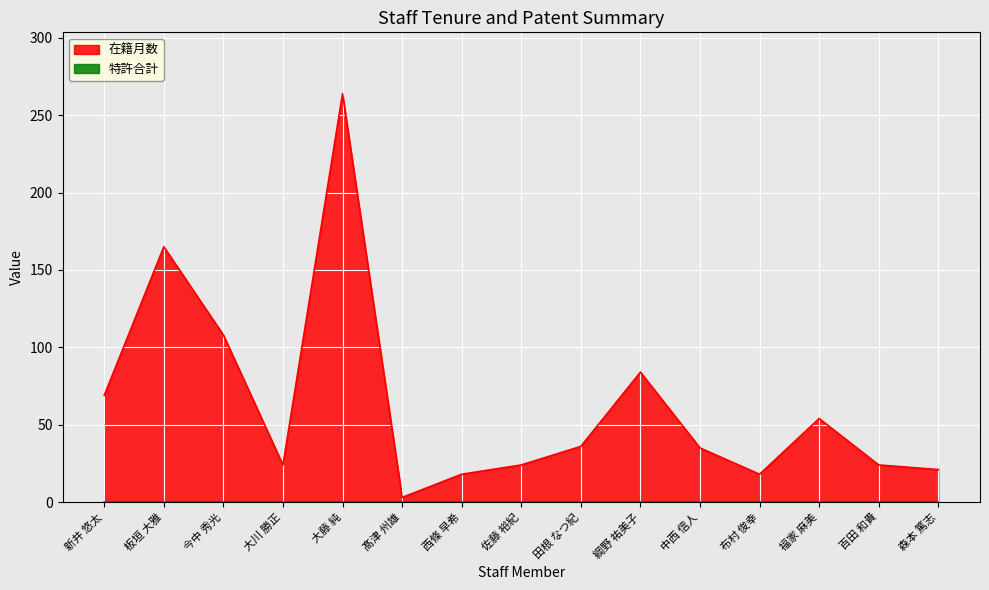

Does the chart display data point markers on the line(s)?

No